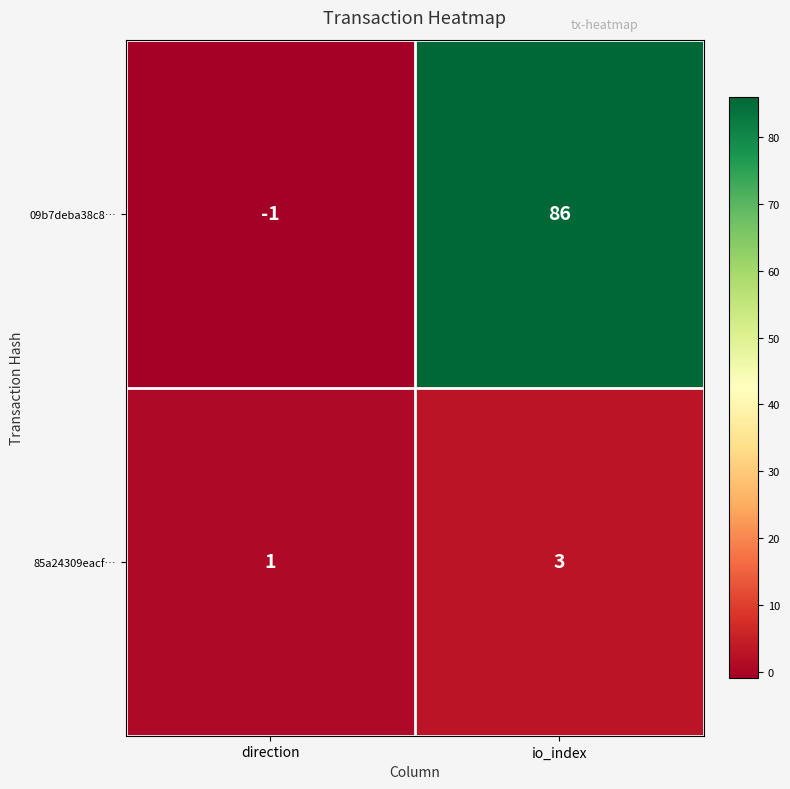

Between direction and io_index, which series saw the biggest shift?

09b7deba38c8…